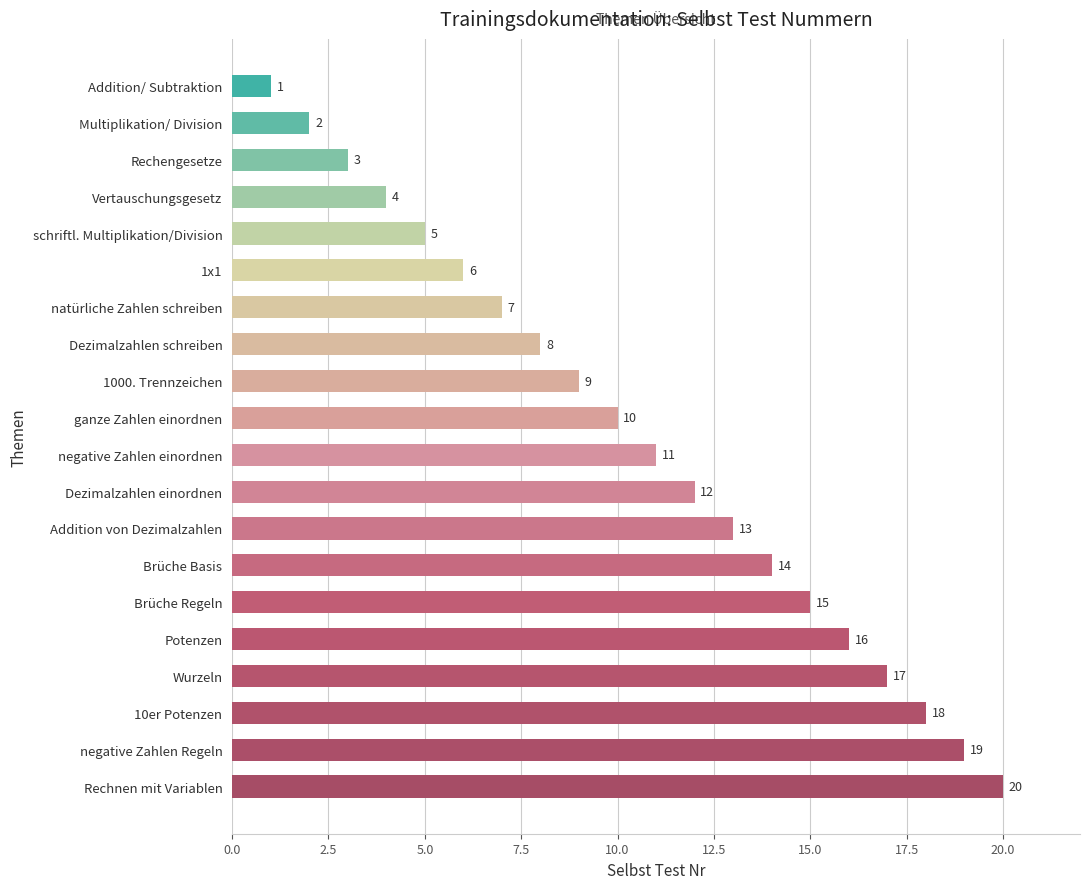

What is the minimum value shown in the chart?

1